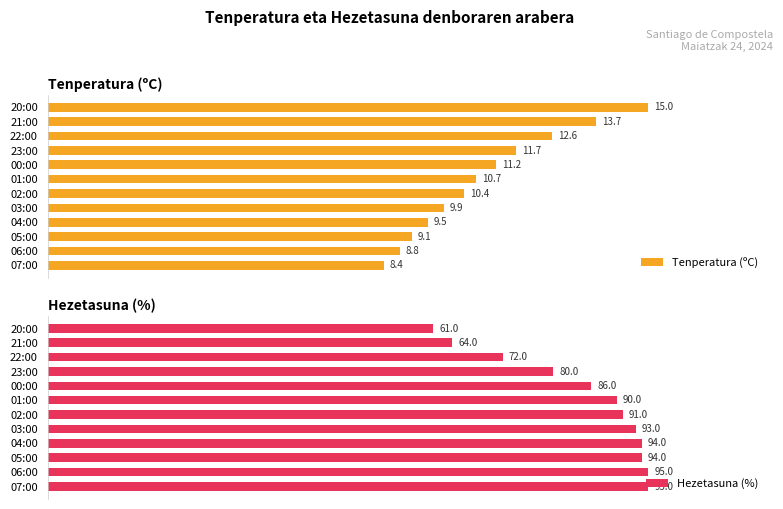

What is the value of the Hezetasuna (%) bar at the 11th from the left?

64.0